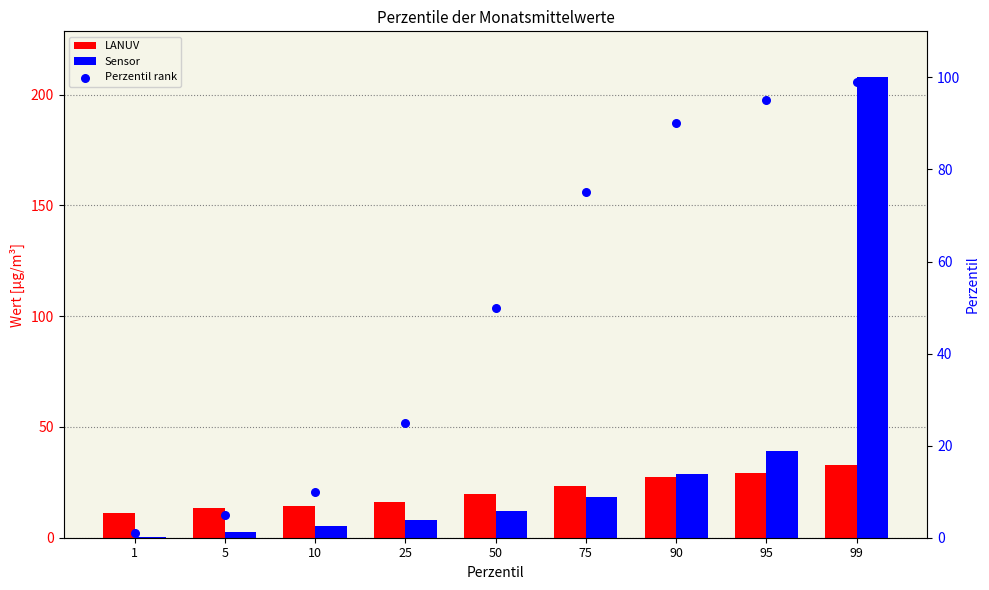

Which series has the largest total across all categories?

Perzentil rank